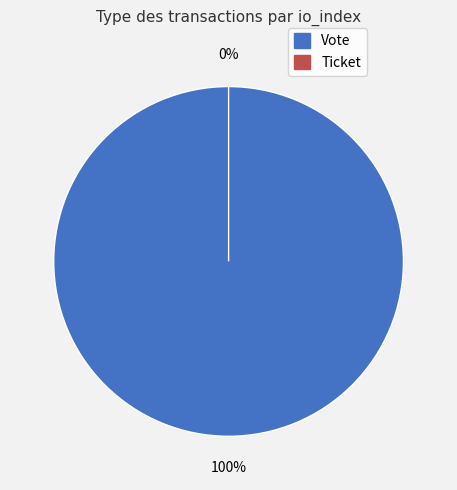

What is the majority slice?

Vote